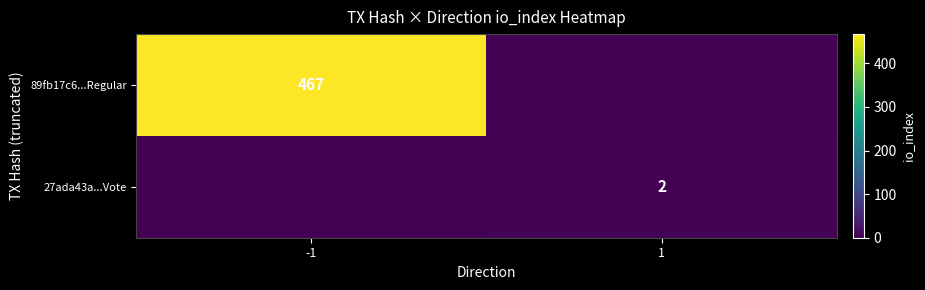

The 89fb17c6...Regular series shows 757 at -1. True or false?

False